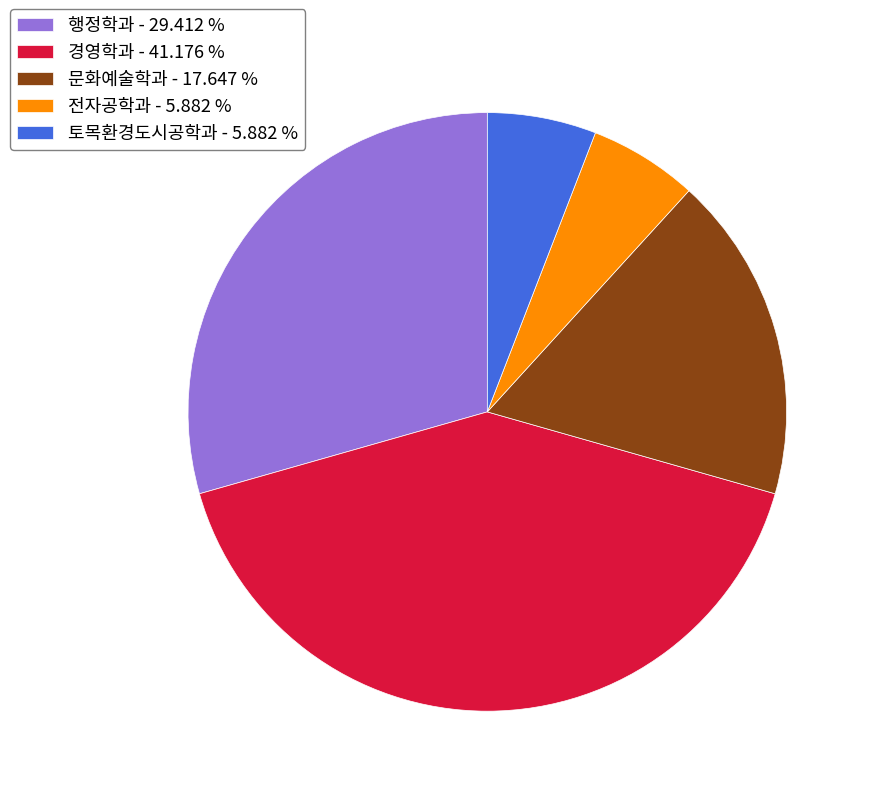

Is 전자공학과 - 5.882 % the majority of the pie?

No